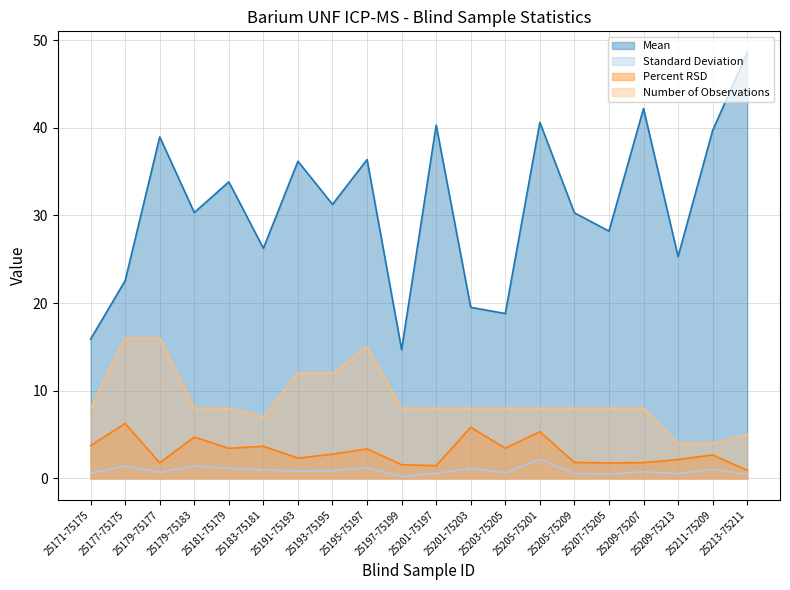

Which series has the widest spread of values?

Mean